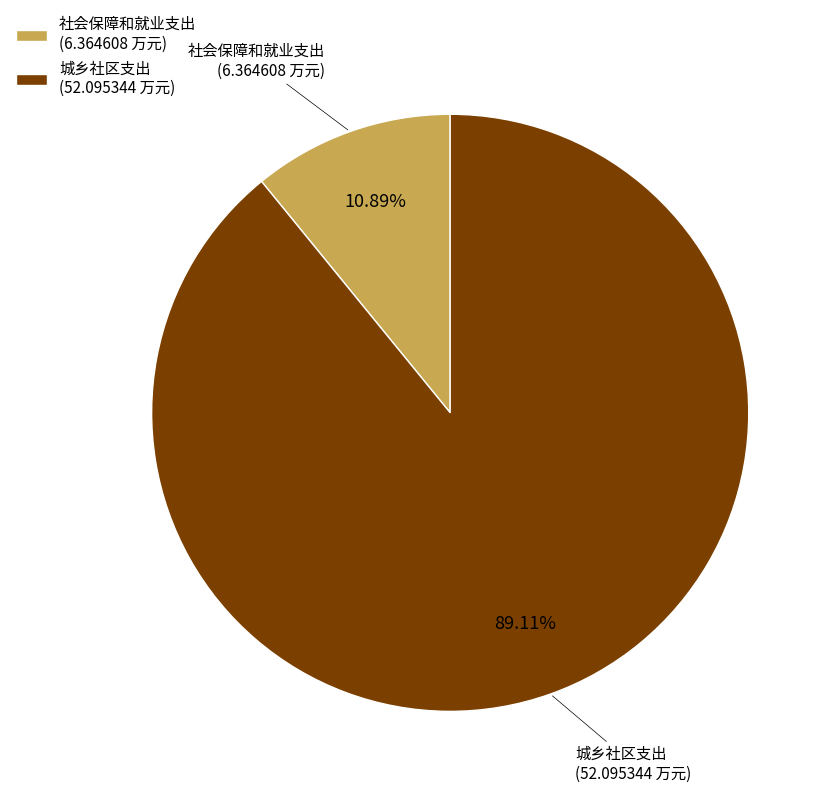

Rank the categories by value from highest to lowest.

城乡社区支出, 社会保障和就业支出